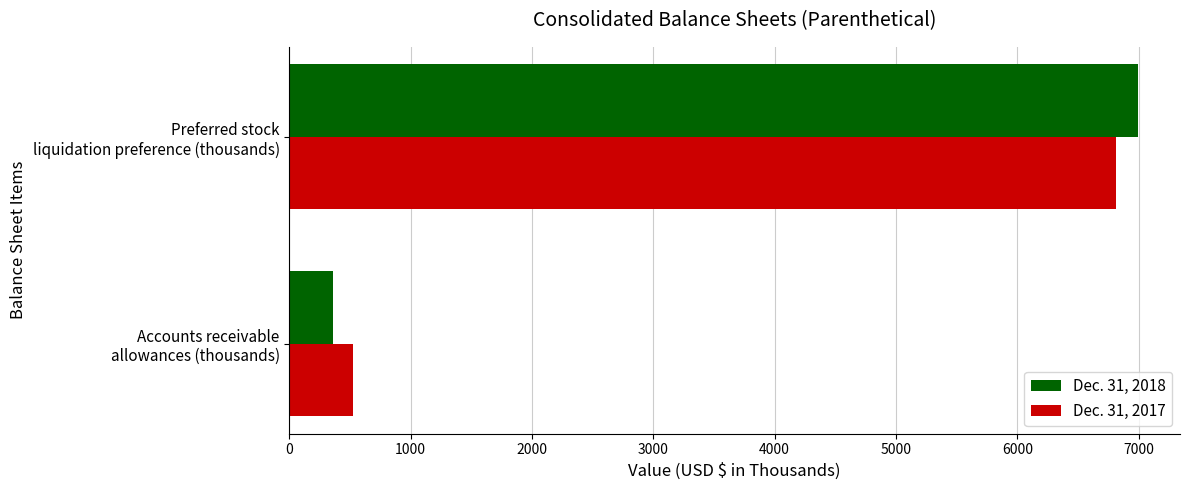

What is the average value of the Dec. 31, 2017 series?

3671